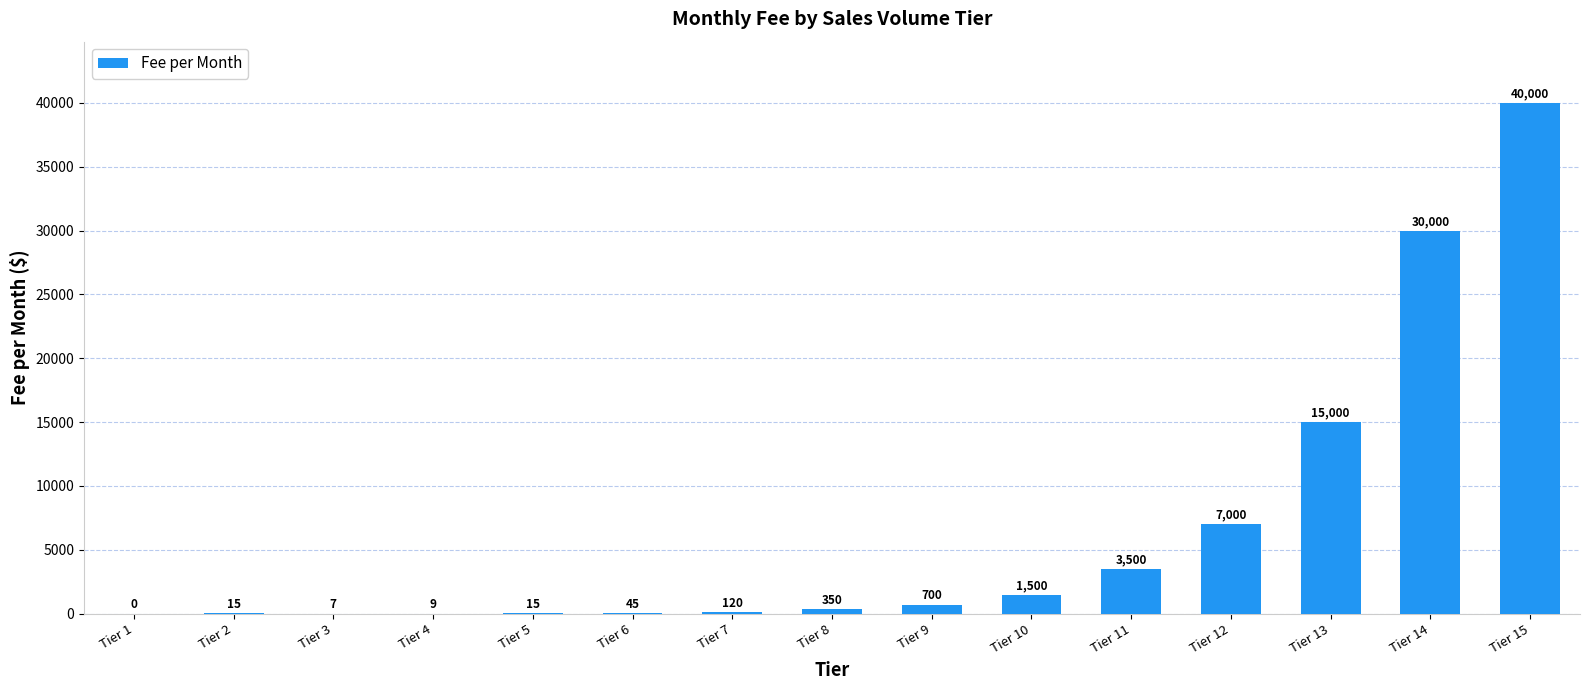

The value at Tier 9 is 700. True or false?

True